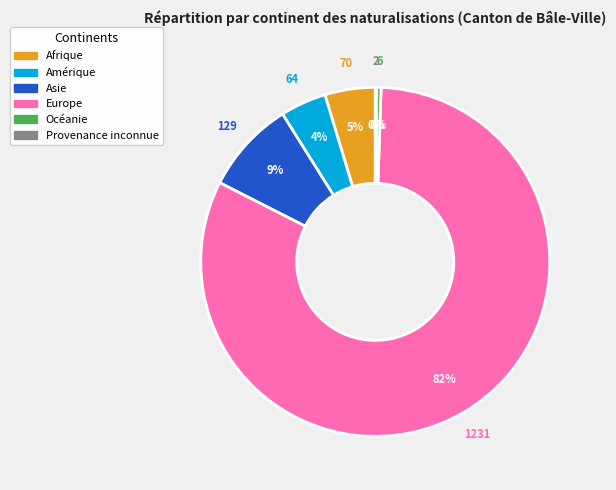

Which category has the biggest portion of the pie?

Europe